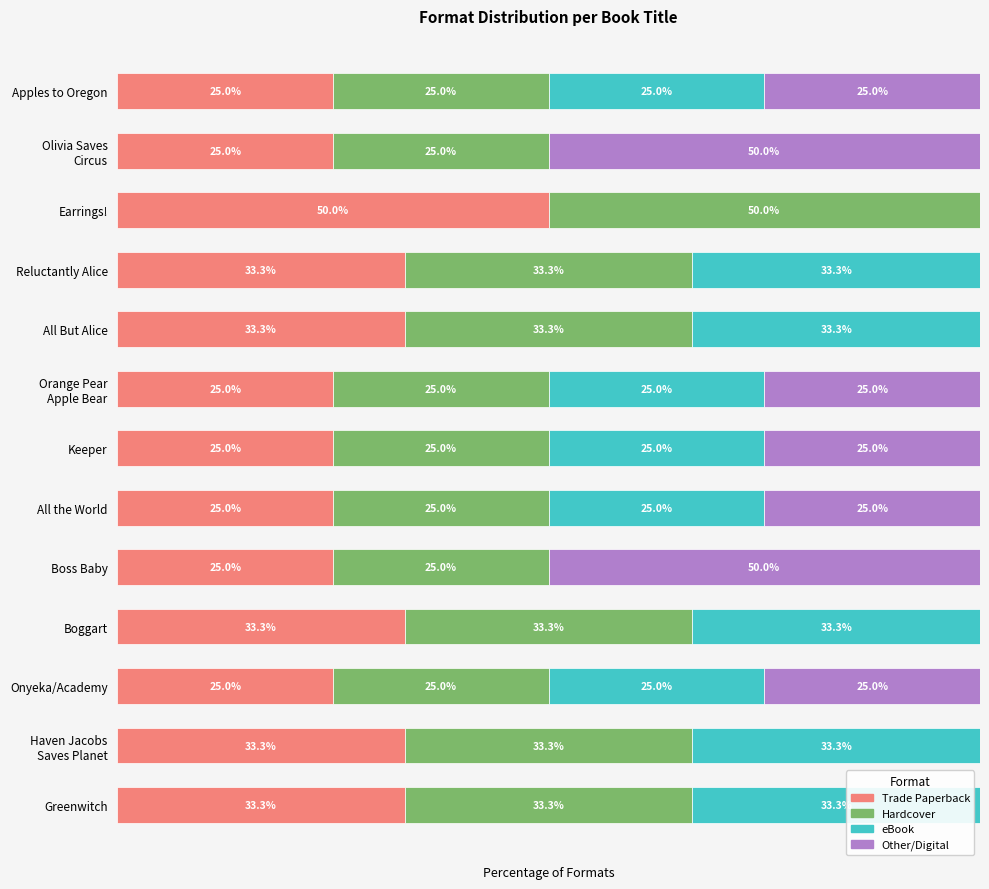

At which label does Trade Paperback reach its peak?

Earrings!